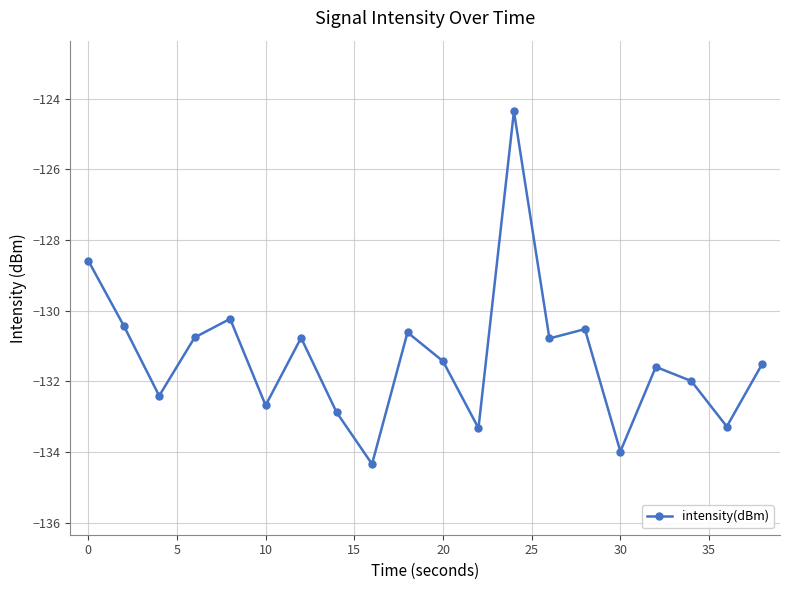

Count the number of categories in the chart.

20